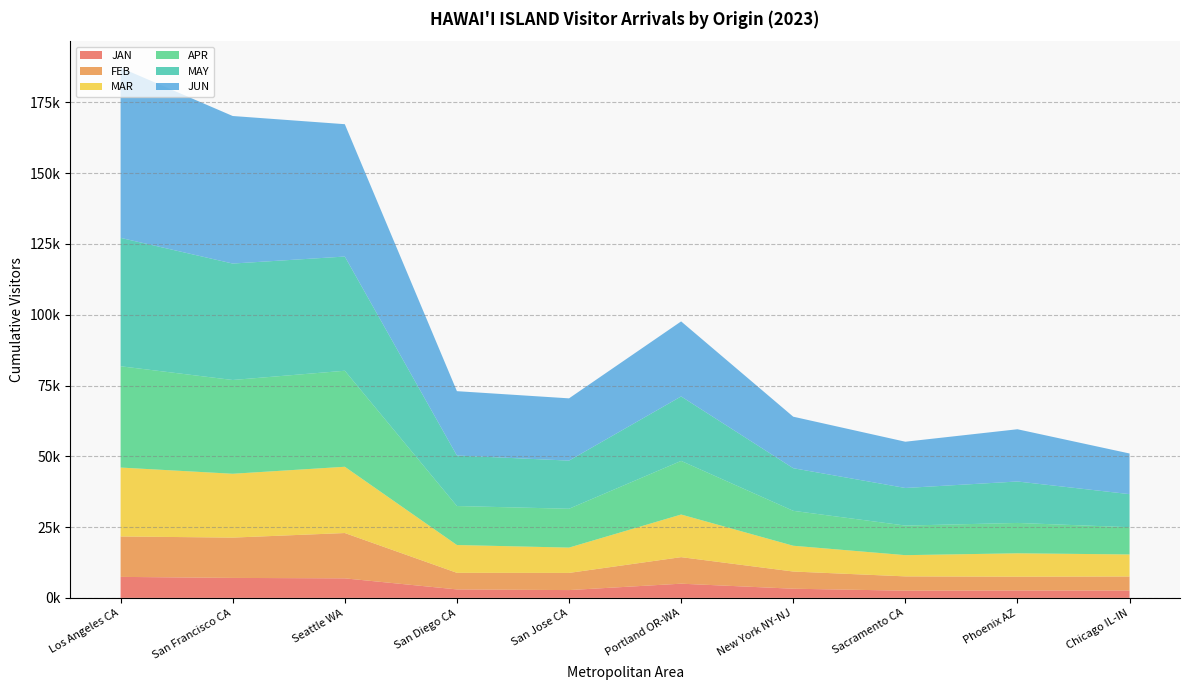

Reading left to right, extract all data points from this chart.

JAN: Los Angeles CA=7415.4	San Francisco CA=7050.8	Seattle WA=6895.2	San Diego CA=2990.1	San Jose CA=2752.5	Portland OR-WA=5011.9	New York NY-NJ=3234.1	Sacramento CA=2541.8	Phoenix AZ=2610.9	Chicago IL-IN=2596.3
FEB: Los Angeles CA=14277.3	San Francisco CA=14239.2	Seattle WA=16009.5	San Diego CA=5856.8	San Jose CA=6064.2	Portland OR-WA=9373.1	New York NY-NJ=6074.2	Sacramento CA=5050.2	Phoenix AZ=4869.4	Chicago IL-IN=4954.5
MAR: Los Angeles CA=24342.3	San Francisco CA=22551.1	Seattle WA=23408.6	San Diego CA=9825.3	San Jose CA=8942.1	Portland OR-WA=15059.6	New York NY-NJ=9105.8	Sacramento CA=7498.3	Phoenix AZ=8264.5	Chicago IL-IN=7788.1
APR: Los Angeles CA=35778.1	San Francisco CA=33120.6	Seattle WA=33915.9	San Diego CA=13771.4	San Jose CA=13720.0	Portland OR-WA=18937.9	New York NY-NJ=12336.3	Sacramento CA=10446.4	Phoenix AZ=10724.1	Chicago IL-IN=9622.9
MAY: Los Angeles CA=45350.8	San Francisco CA=41130.1	Seattle WA=40336.1	San Diego CA=17838.2	San Jose CA=17005.7	Portland OR-WA=22767.7	New York NY-NJ=15052.6	Sacramento CA=13281.5	Phoenix AZ=14640.9	Chicago IL-IN=11681.5
JUN: Los Angeles CA=60112.7	San Francisco CA=52120.2	Seattle WA=46753.4	San Diego CA=22734.2	San Jose CA=21993.5	Portland OR-WA=26508.0	New York NY-NJ=18195.9	Sacramento CA=16342.3	Phoenix AZ=18452.9	Chicago IL-IN=14358.1